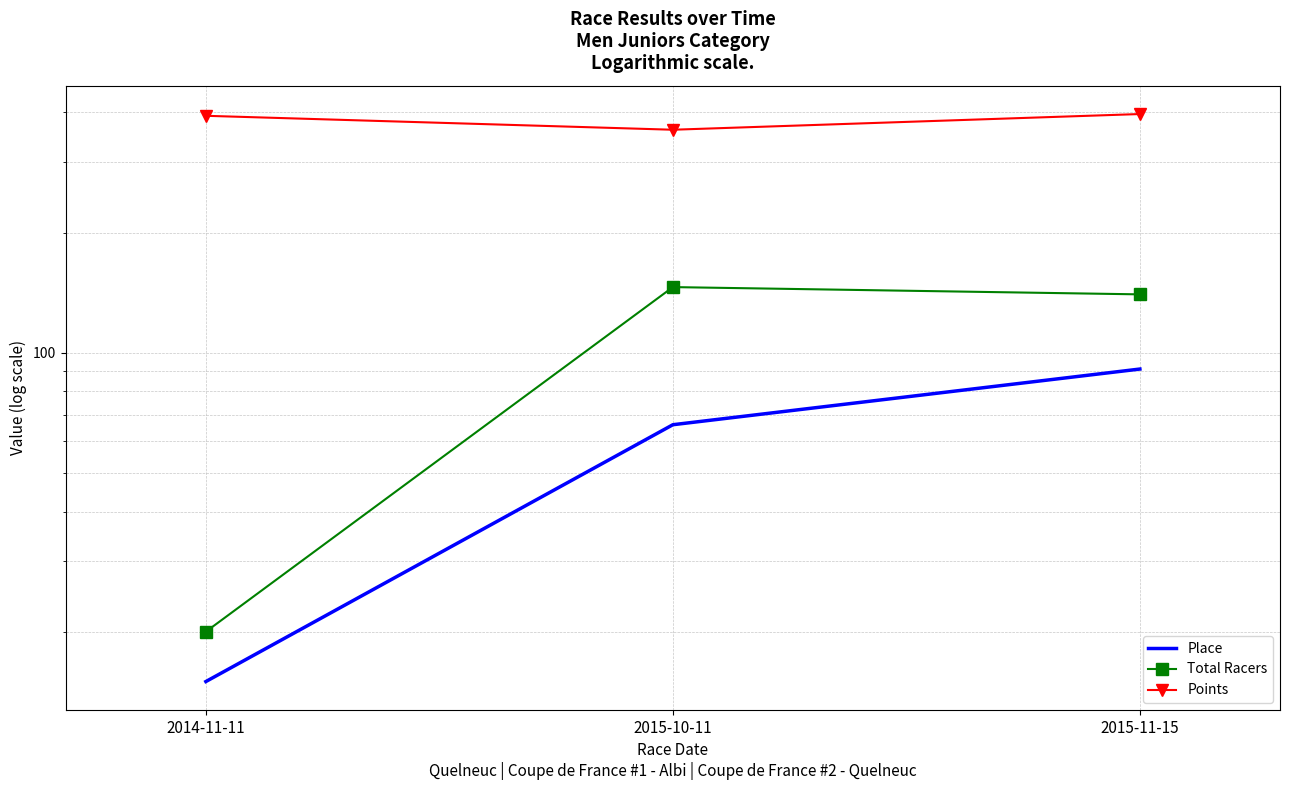

What is the value of the Points point at the 3rd from the left?

396.2